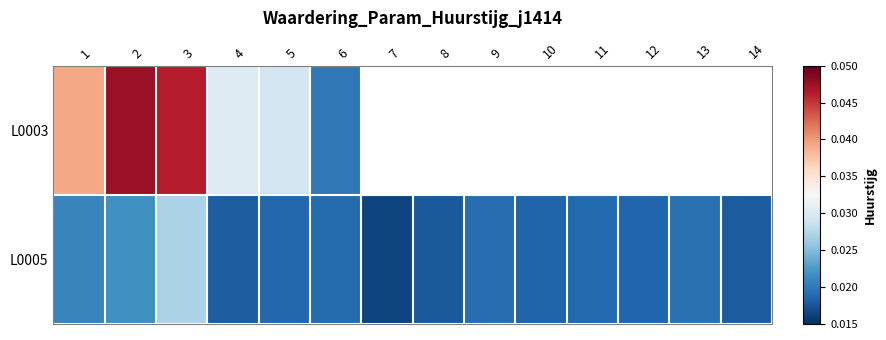

At which category is the sum across all series the highest?

3